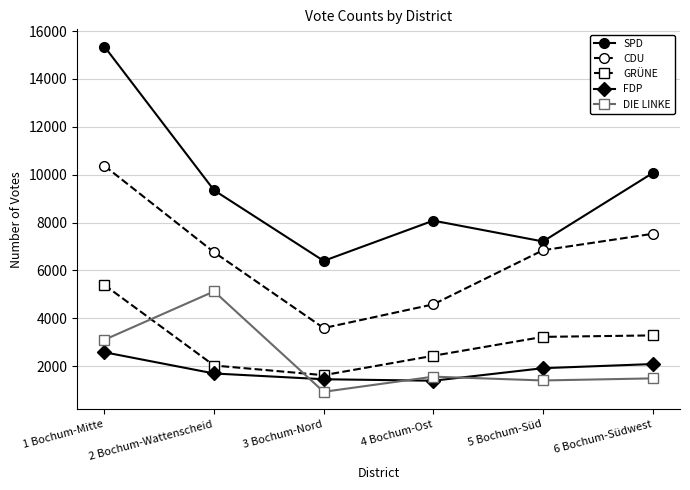

Is it true that FDP equals 1912 at 5 Bochum-Süd?

True